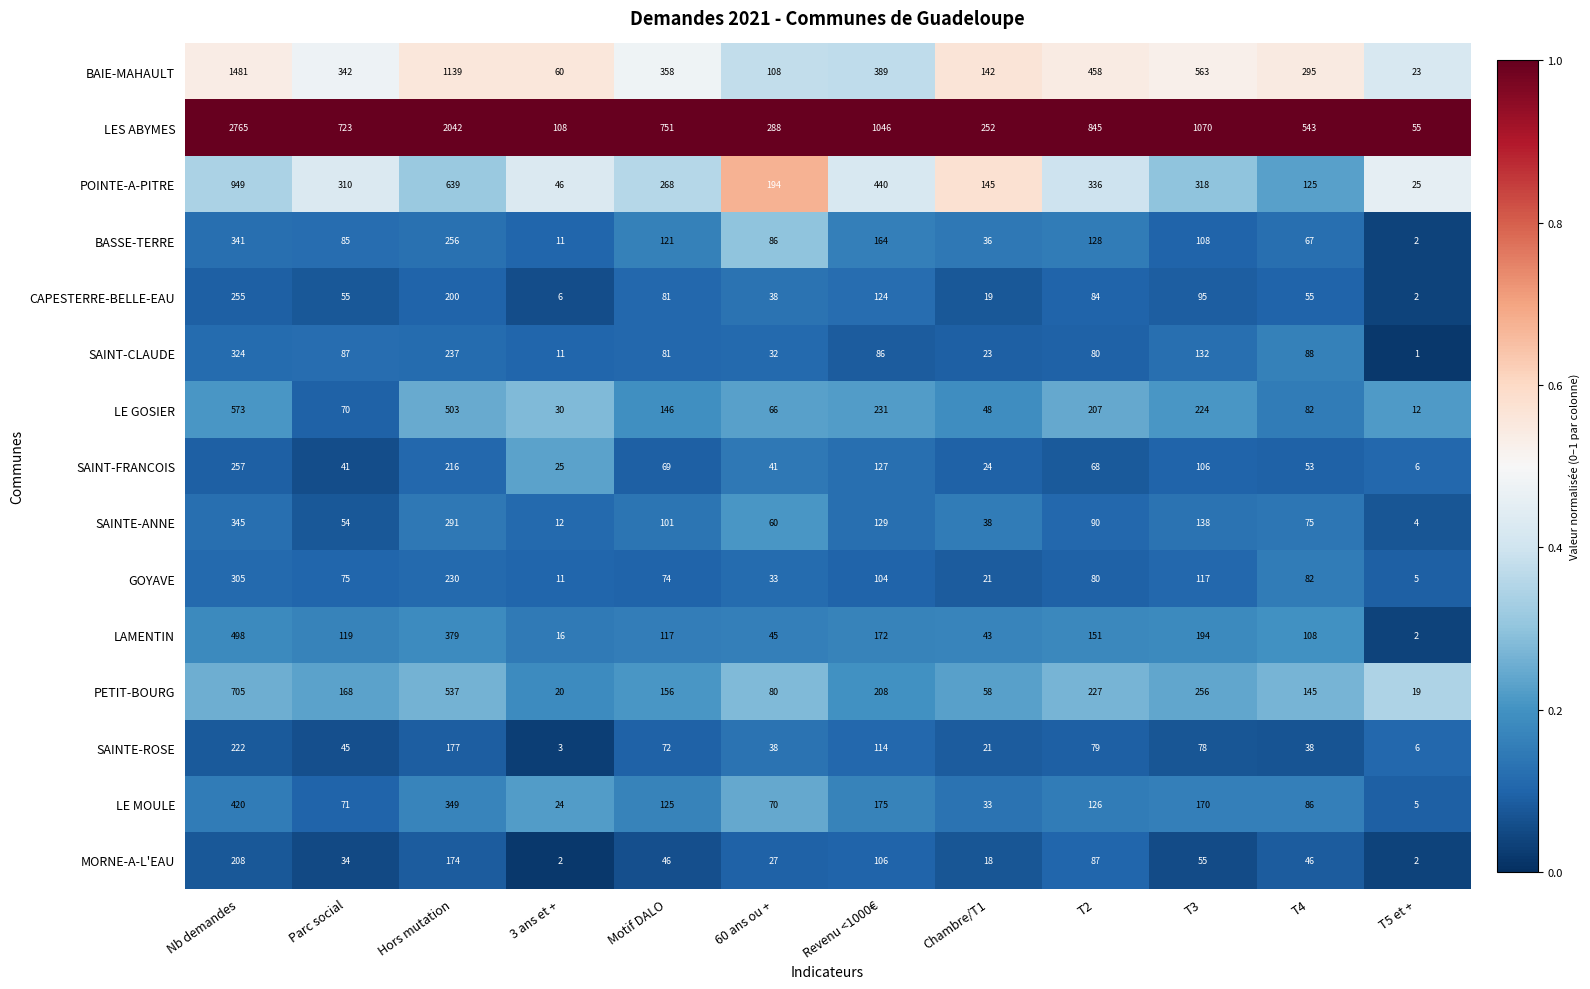

Where does the MORNE-A-L'EAU series first go above 46?

Nb demandes